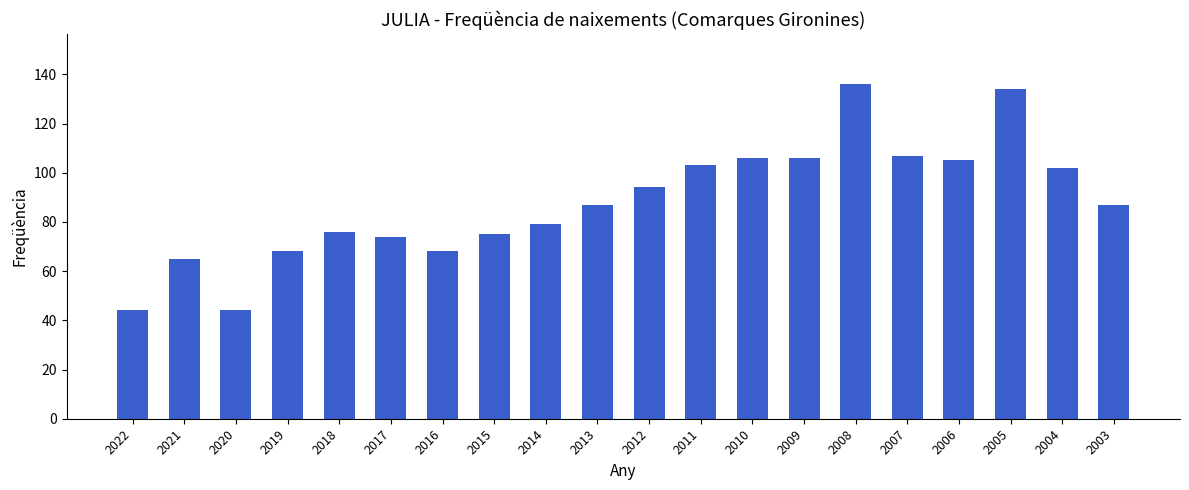

What is the maximum value shown in the chart?

136